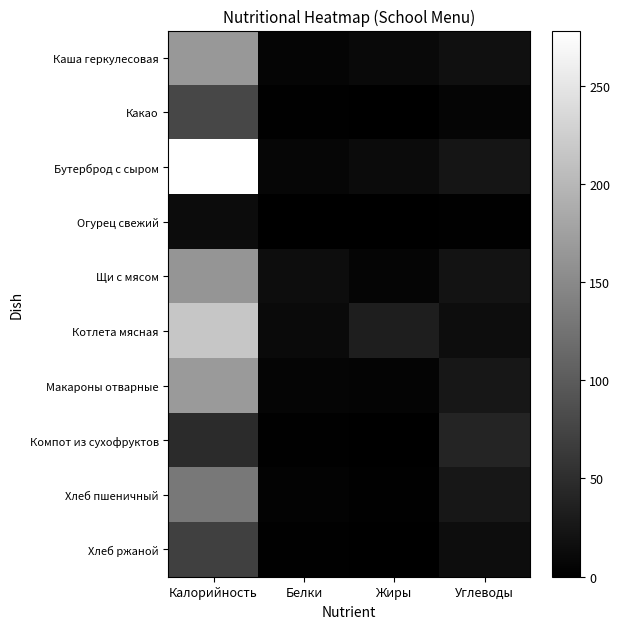

Reading left to right, transcribe all the data shown in this chart.

Каша геркулесовая: Калорийность=166.0	Белки=6.0	Жиры=10.0	Углеводы=18.0
Какао: Калорийность=78.0	Белки=1.5	Жиры=1.0	Углеводы=6.0
Бутерброд с сыром: Калорийность=278.0	Белки=7.0	Жиры=13.0	Углеводы=23.0
Огурец свежий: Калорийность=14.0	Белки=1.0	Жиры=0.0	Углеводы=2.0
Щи с мясом: Калорийность=162.0	Белки=15.0	Жиры=6.0	Углеводы=21.0
Котлета мясная: Калорийность=216.0	Белки=11.0	Жиры=33.0	Углеводы=15.0
Макароны отварные: Калорийность=168.0	Белки=6.0	Жиры=5.0	Углеводы=26.0
Компот из сухофруктов: Калорийность=47.0	Белки=2.0	Жиры=0.0	Углеводы=40.0
Хлеб пшеничный: Калорийность=131.0	Белки=3.8	Жиры=1.4	Углеводы=25.7
Хлеб ржаной: Калорийность=69.6	Белки=1.7	Жиры=0.3	Углеводы=14.8